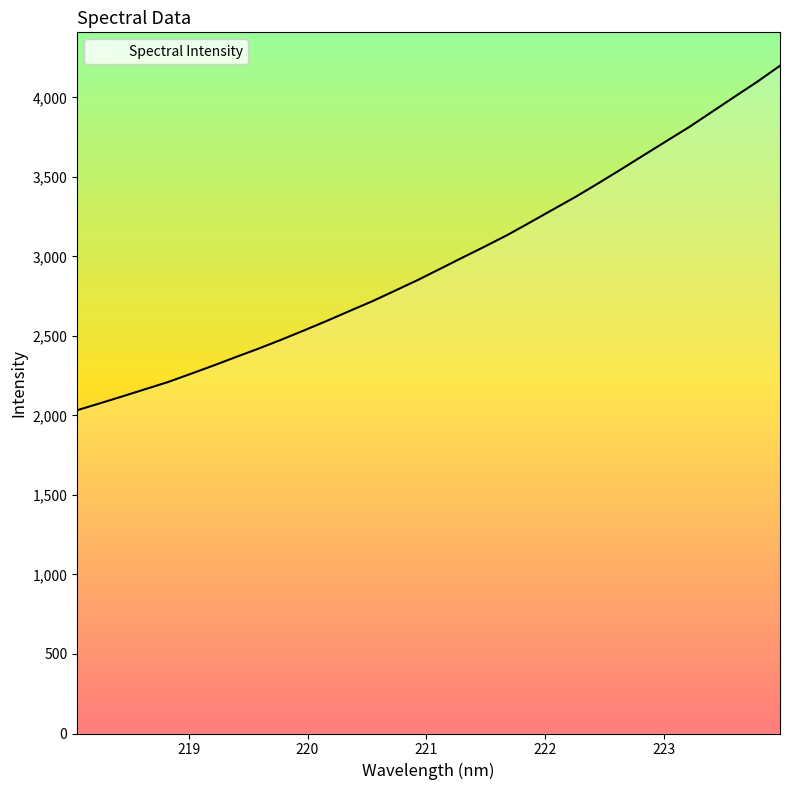

What is the minimum value shown in the chart?

2032.9